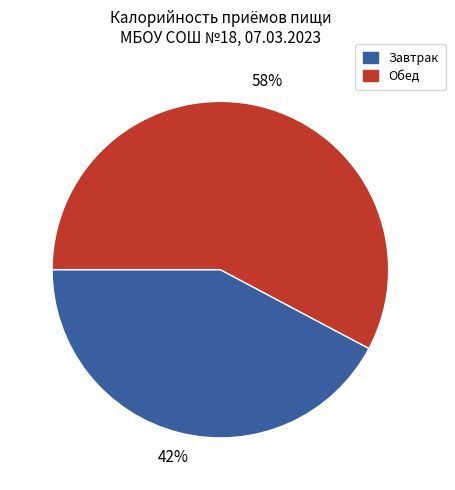

What is the smallest slice in the pie chart?

Завтрак